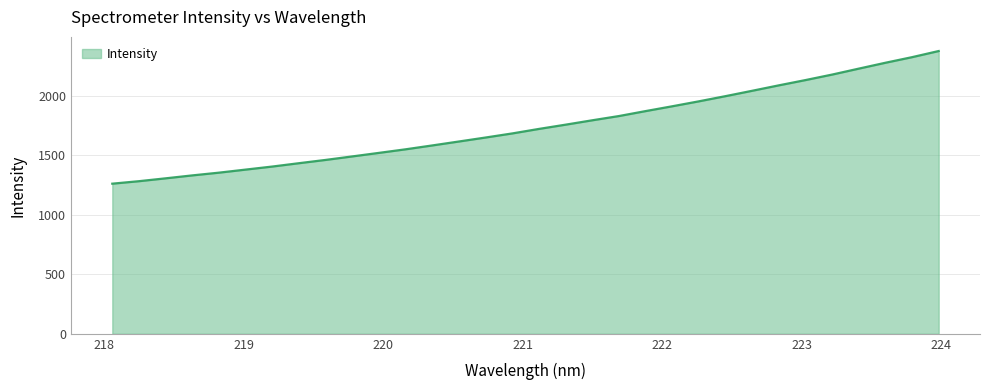

What is the smallest value displayed?

1260.1